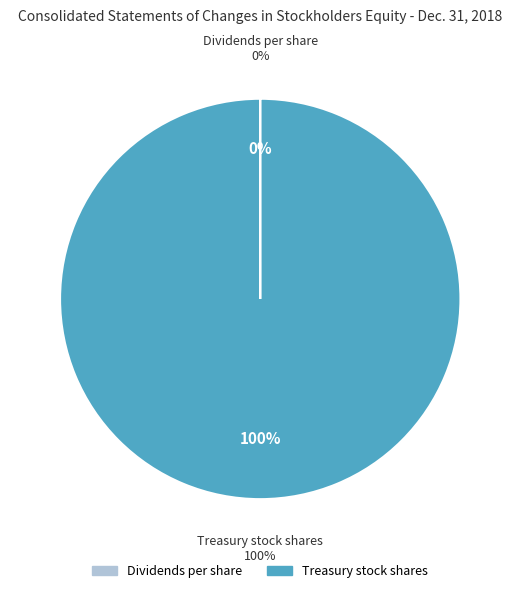

Which category accounts for the majority?

Treasury stock shares